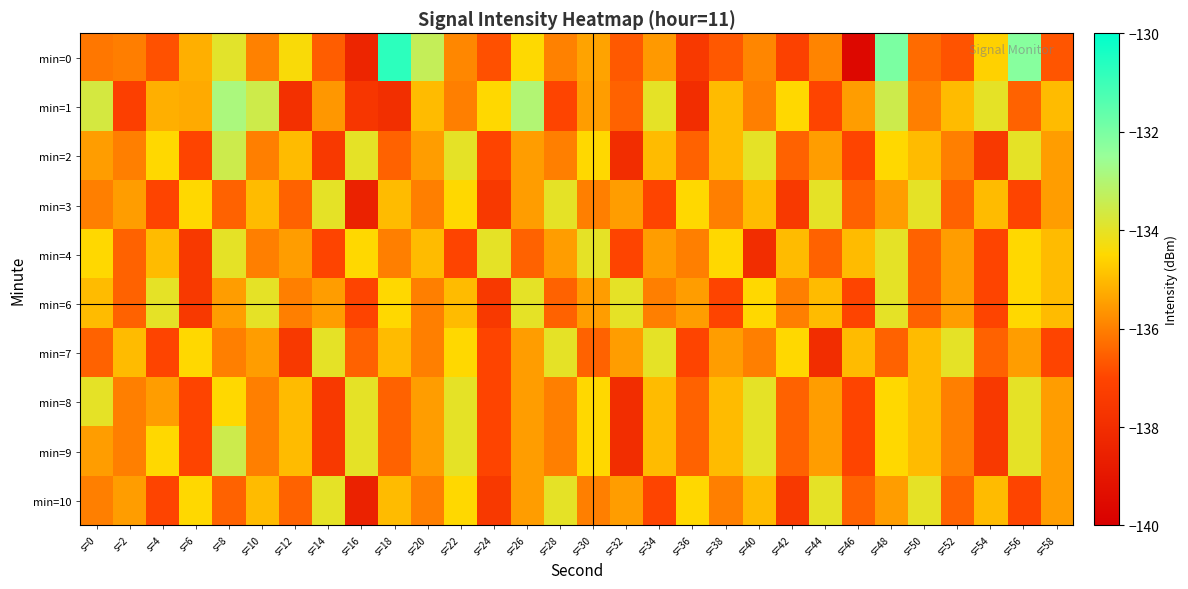

Which category has the lowest value across all series?

s=46